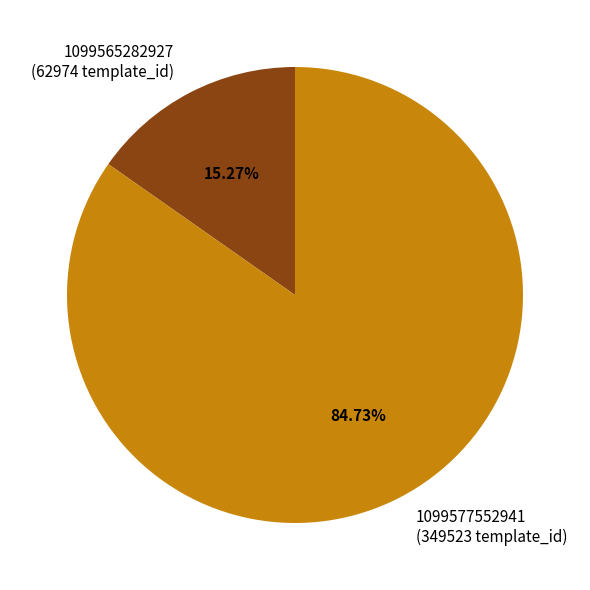

What portion of the pie excludes 1099577552941?

15.3%